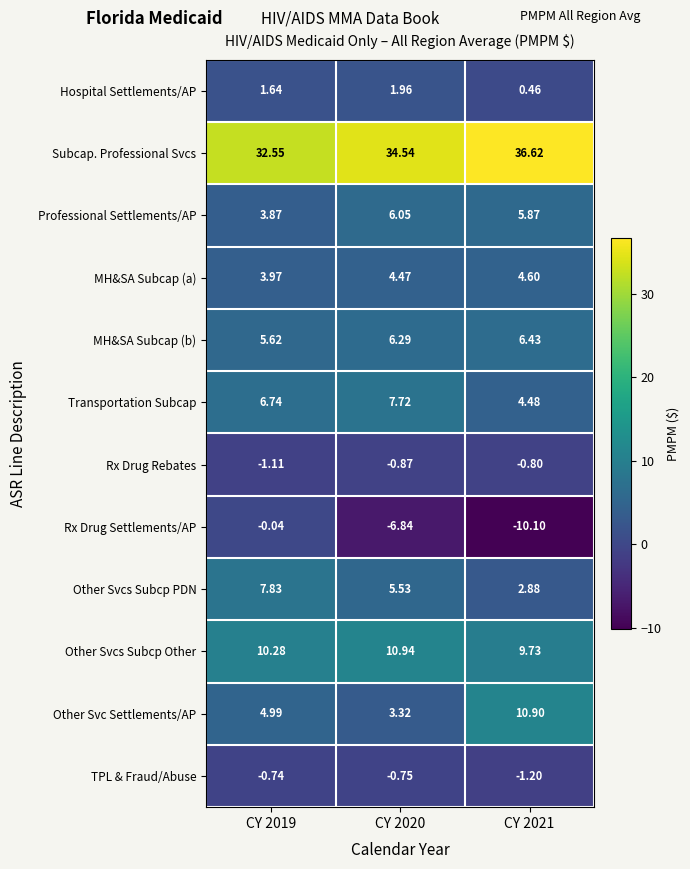

At CY 2021, list the series in order from largest to smallest.

Subcap. Professional Svcs, Other Svc Settlements/AP, Other Svcs Subcp Other, MH&SA Subcap (b), Professional Settlements/AP, MH&SA Subcap (a), Transportation Subcap, Other Svcs Subcp PDN, Hospital Settlements/AP, Rx Drug Rebates, TPL & Fraud/Abuse, Rx Drug Settlements/AP